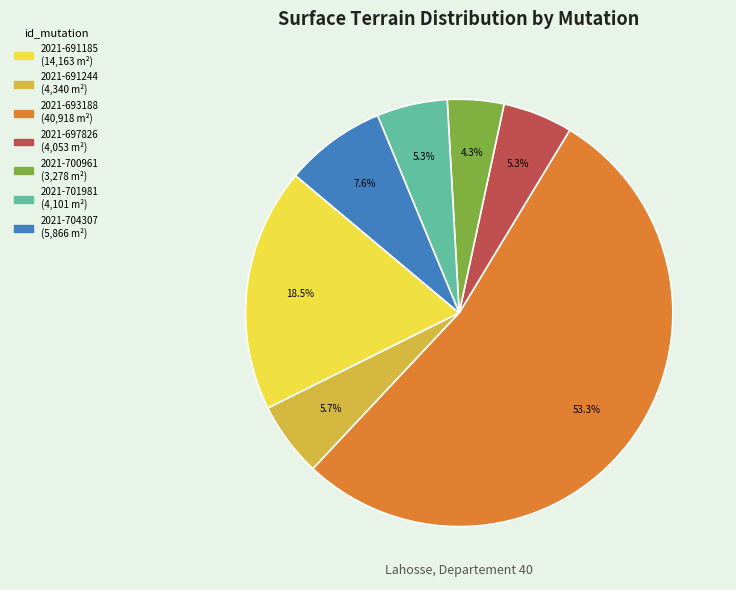

Is there any slice that represents more than half of the pie?

Yes